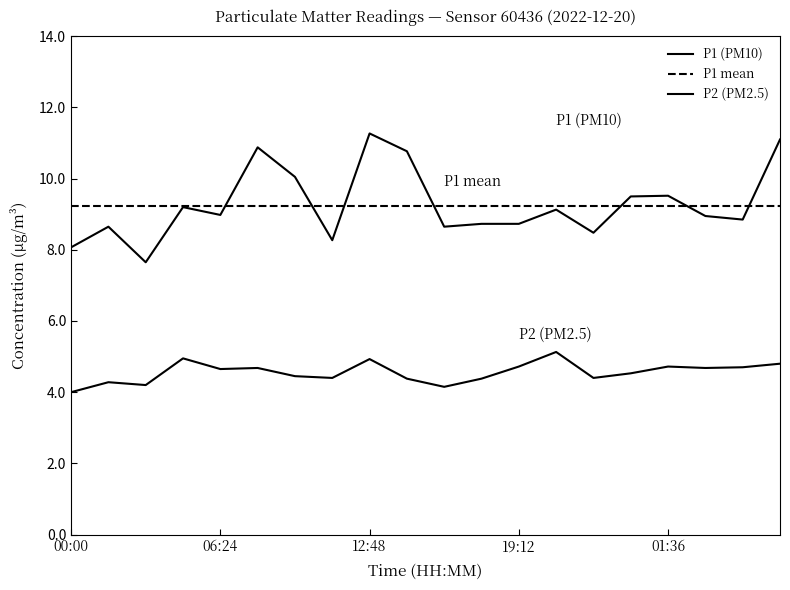

How many distinct data groups are displayed?

3